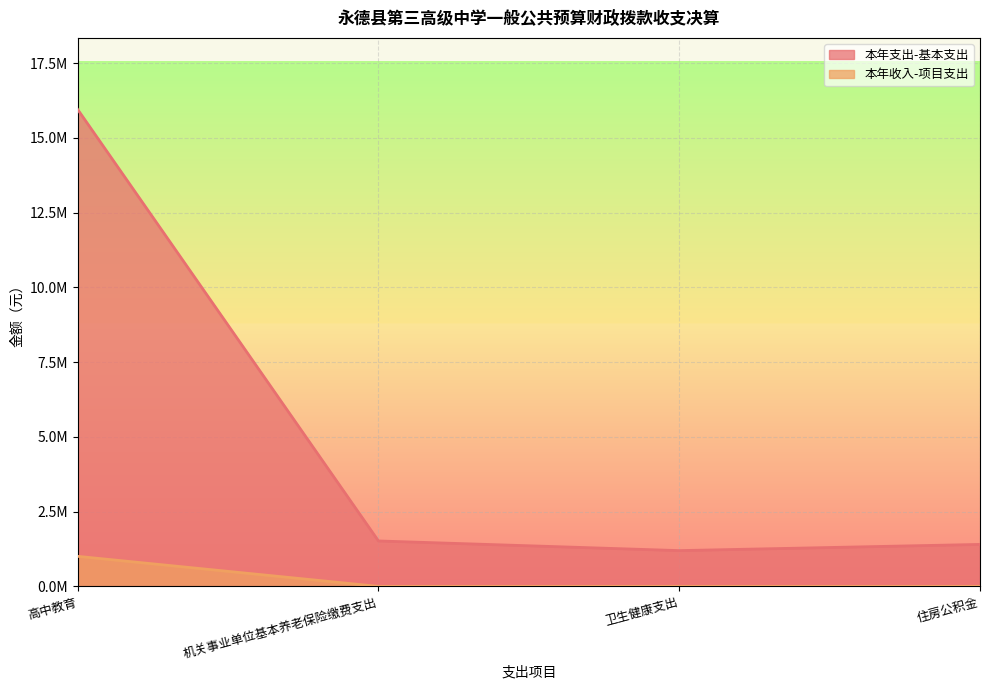

What is the value of the 本年收入-项目支出 point at the 1st from the left?

1005985.7